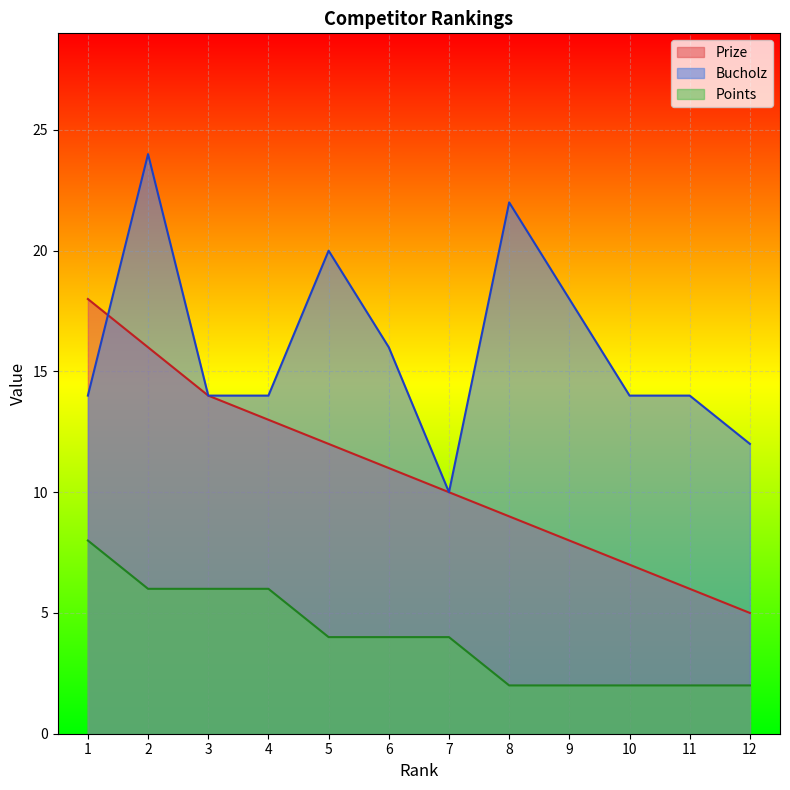

Rank the series at 1 from highest to lowest value.

Prize, Bucholz, Points